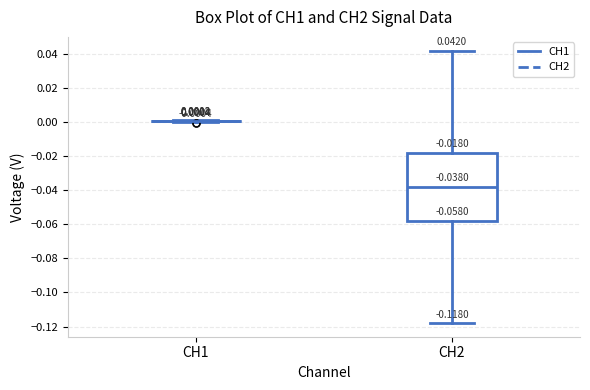

Which box is the tallest, from its lower edge to its upper edge?

CH2